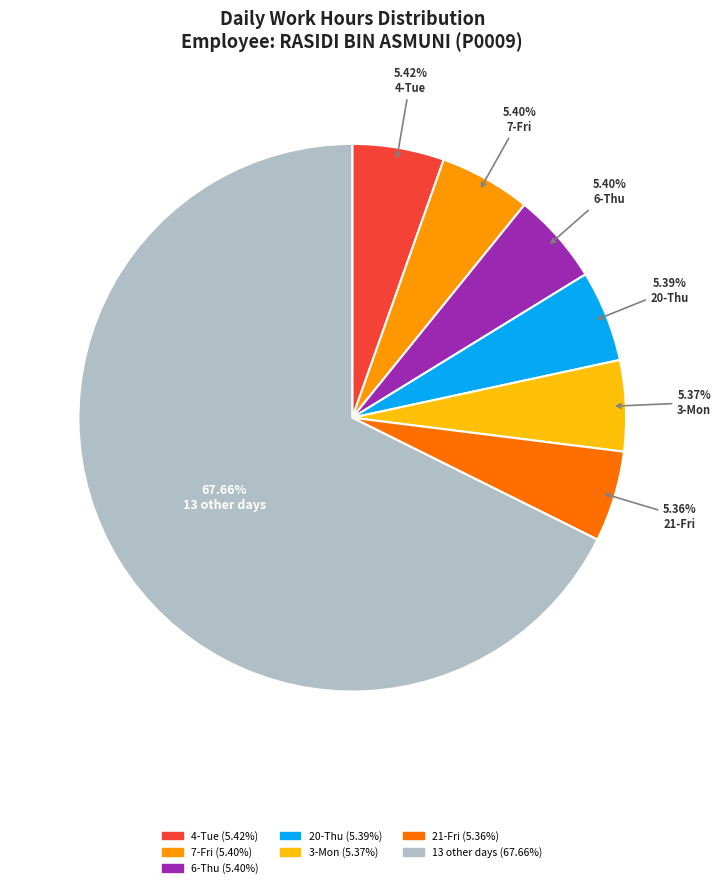

Which category has the biggest portion of the pie?

13 other days